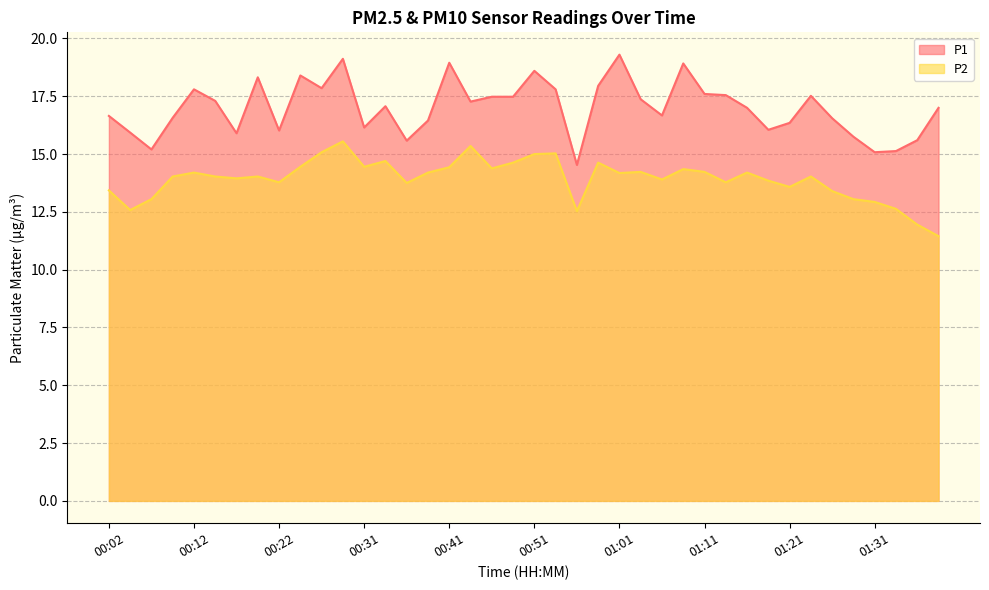

How many values in the P1 series exceed 17?

20